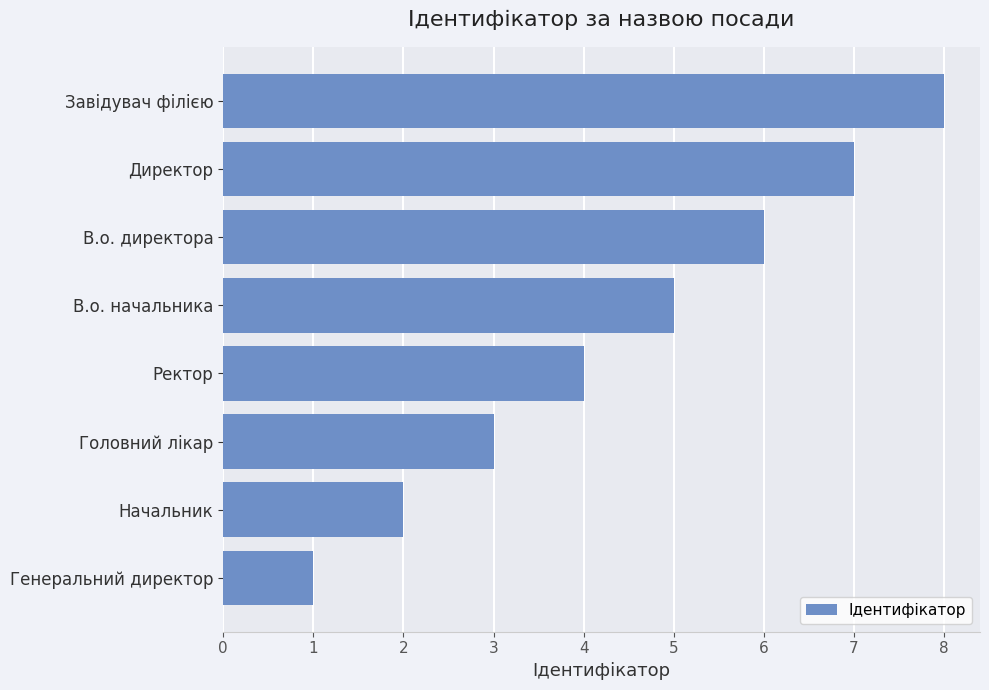

Are the bars grouped side by side (vs. stacked)?

No